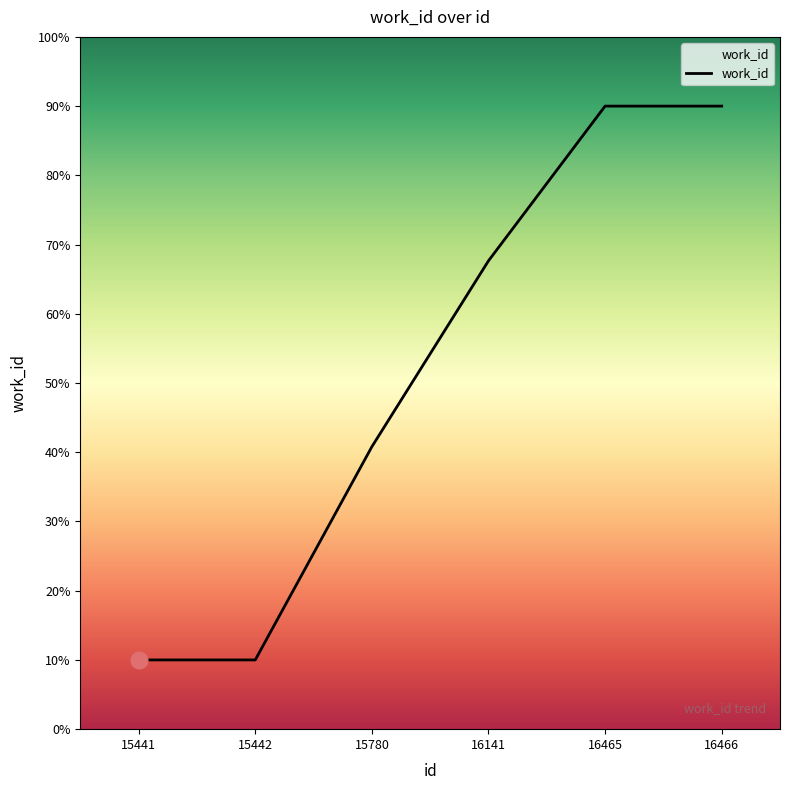

Count the values in the range 10 to 90.

6